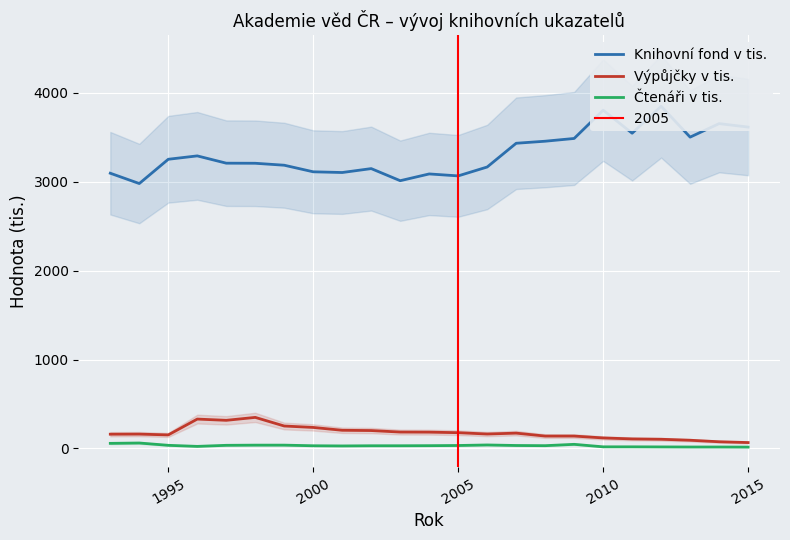

The value of Výpůjčky v tis. at 1995 is 152. True or false?

True